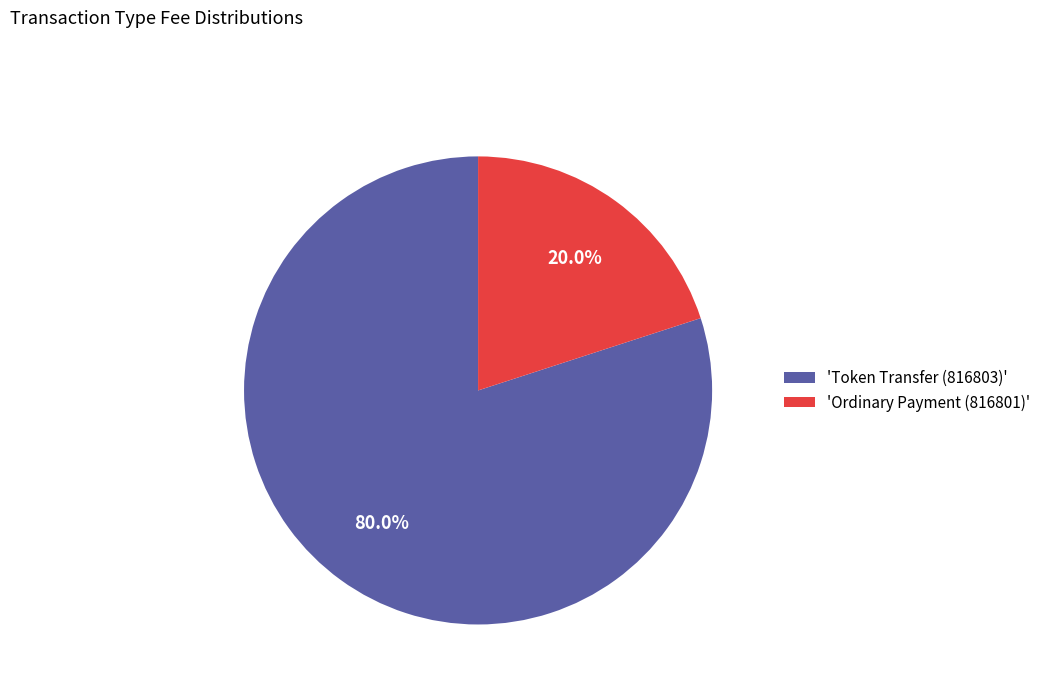

Is 'Token Transfer (816803)' the majority of the pie?

Yes